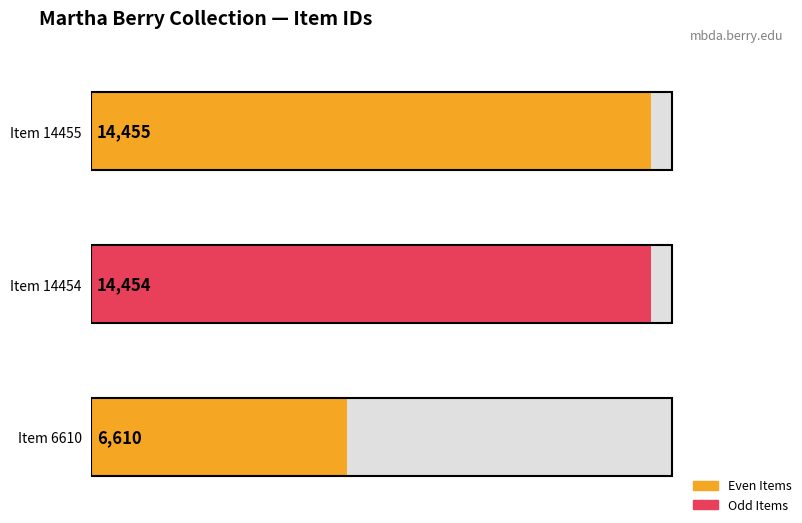

Does the chart contain any negative values?

No